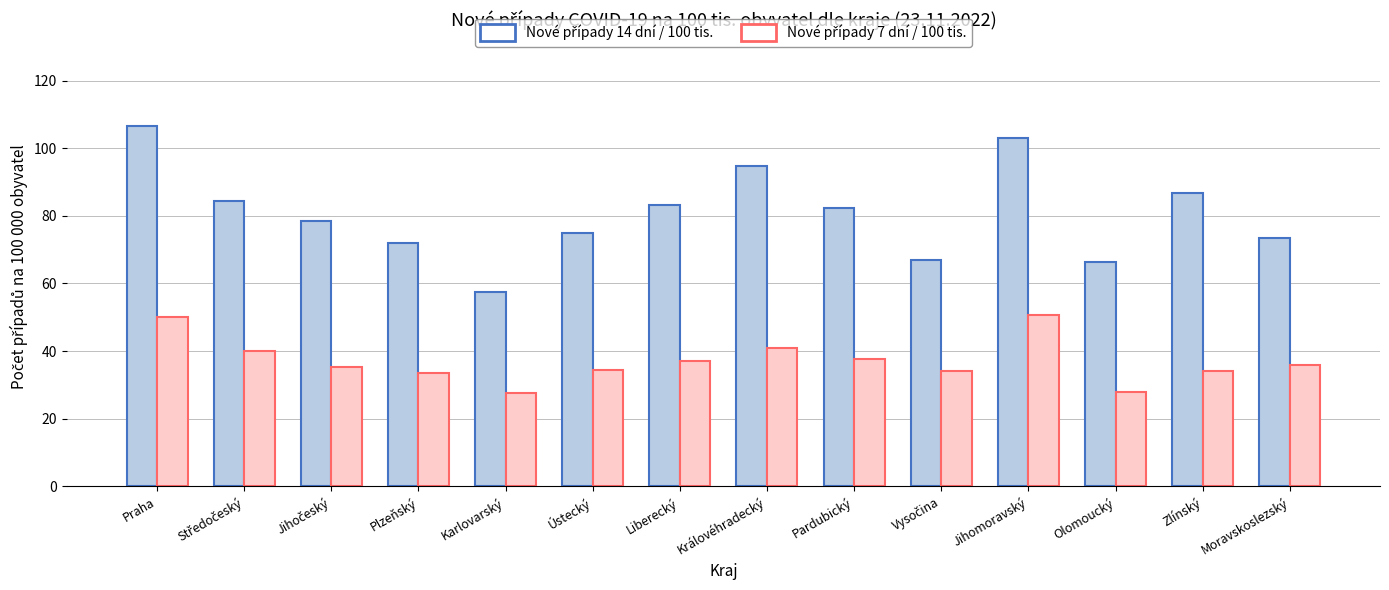

What is the minimum value shown in the chart?

27.6